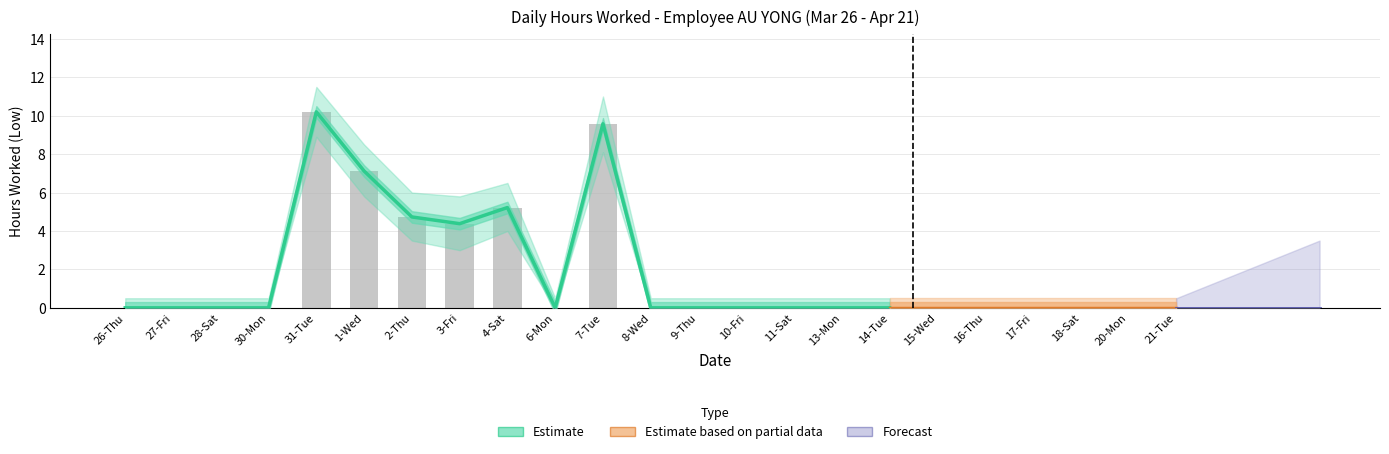

List the labels in order of value, largest first.

31-Tue, 7-Tue, 1-Wed, 4-Sat, 2-Thu, 3-Fri, 26-Thu, 27-Fri, 28-Sat, 30-Mon, 6-Mon, 8-Wed, 9-Thu, 10-Fri, 11-Sat, 13-Mon, 14-Tue, 15-Wed, 16-Thu, 17-Fri, 18-Sat, 20-Mon, 21-Tue